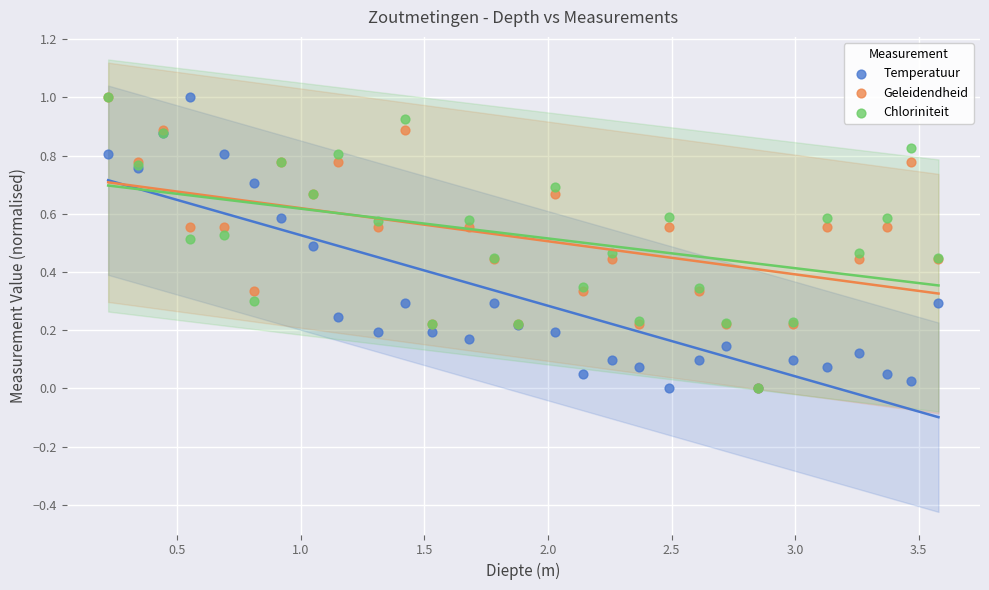

What are all the series names shown in the legend?

Temperatuur, Geleidendheid, Chloriniteit